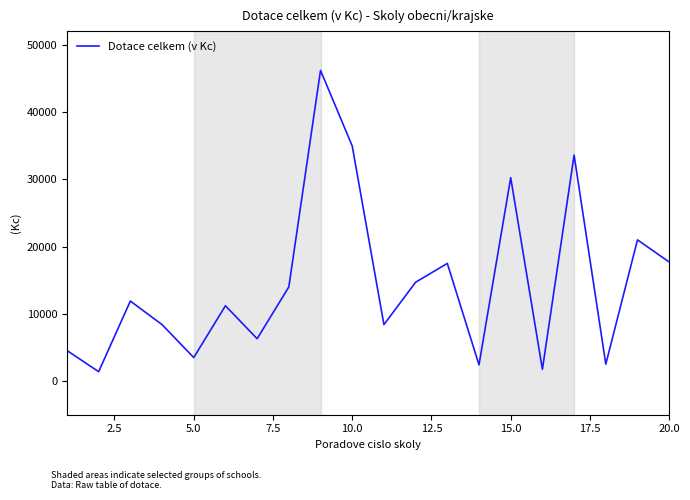

What is the difference between the maximum and minimum values?

44800